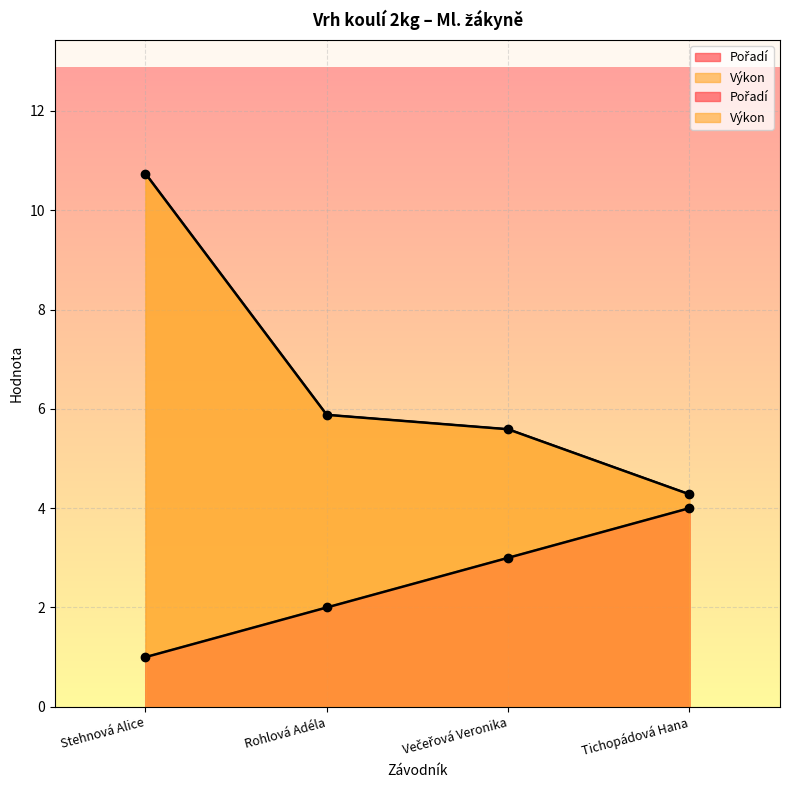

How many data points does each series have?

4